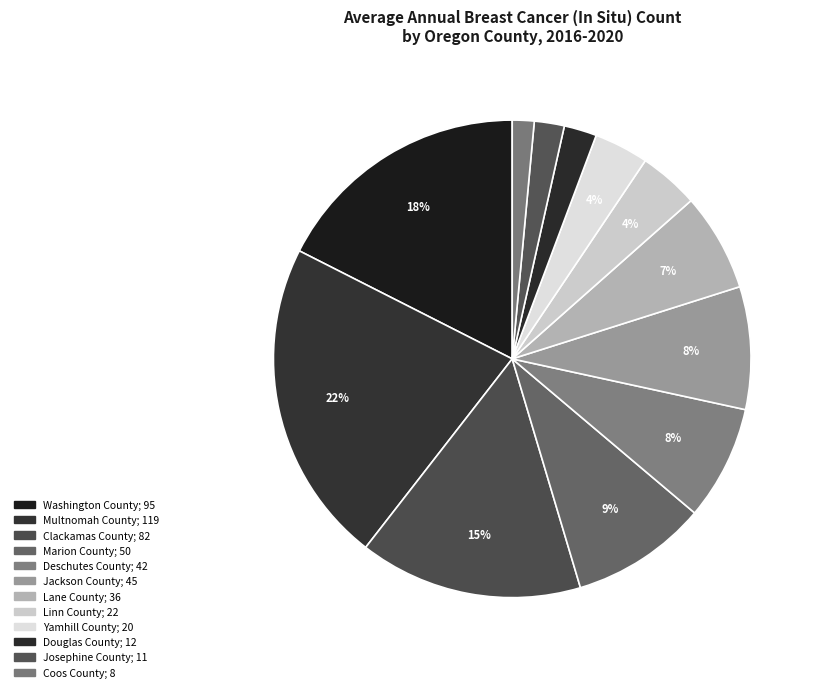

To the nearest percent, what is the difference between the largest and smallest slice percentages?

20%